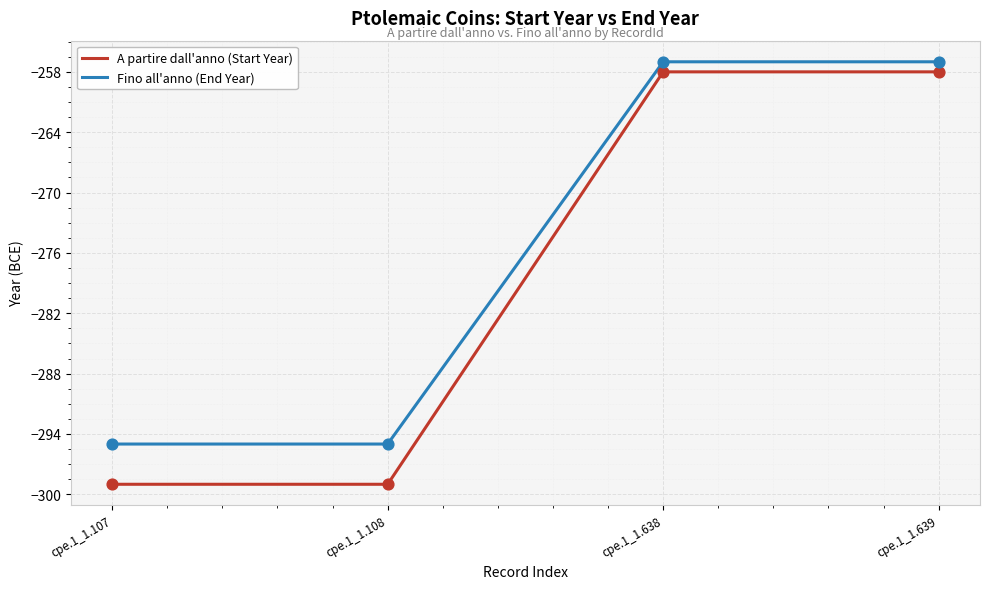

Is the value of A partire dall'anno (Start Year) at cpe.1_1.108 greater than the value of Fino all'anno (End Year) at cpe.1_1.107?

No